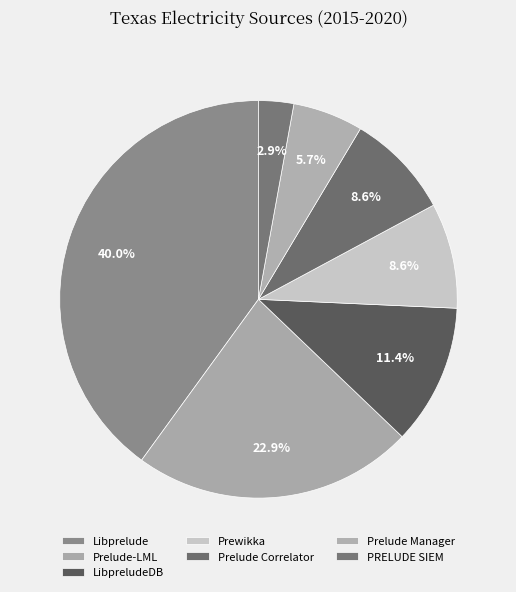

To the nearest percent, what is the difference between the largest and smallest slice percentages?

37%